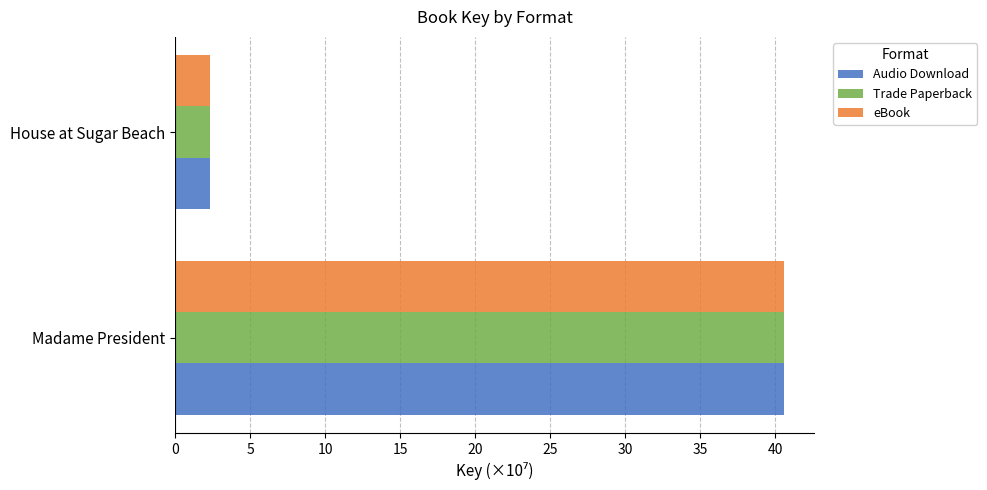

At which label is Trade Paperback closest to 21?

House at Sugar Beach